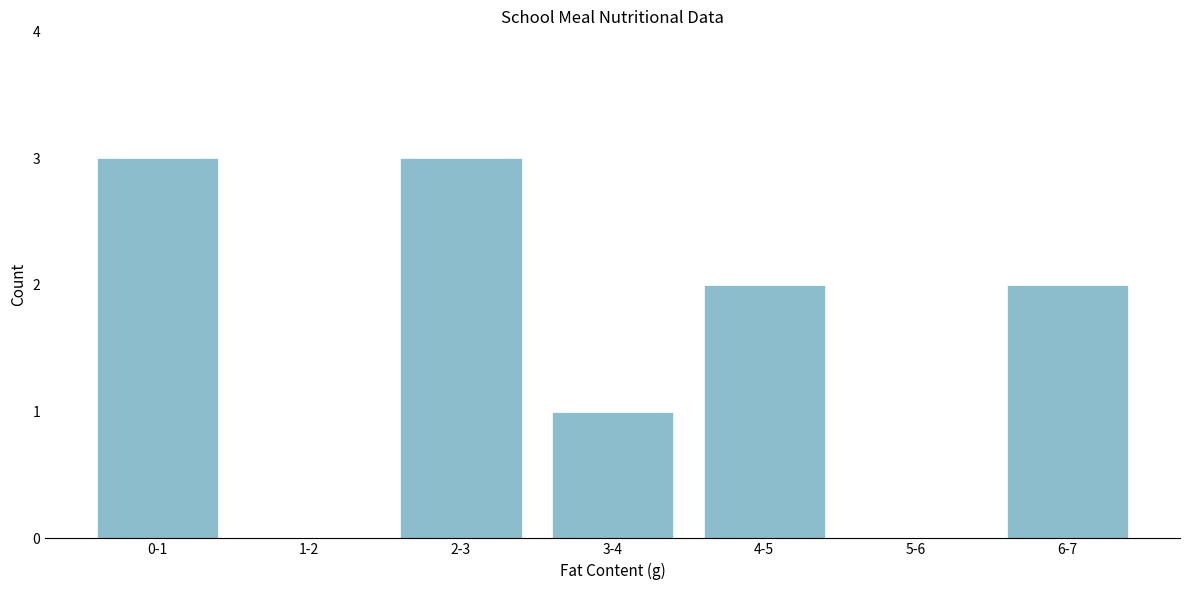

Reading right to left, transcribe all the data shown in this chart.

6-7=2	5-6=0	4-5=2	3-4=1	2-3=3	1-2=0	0-1=3